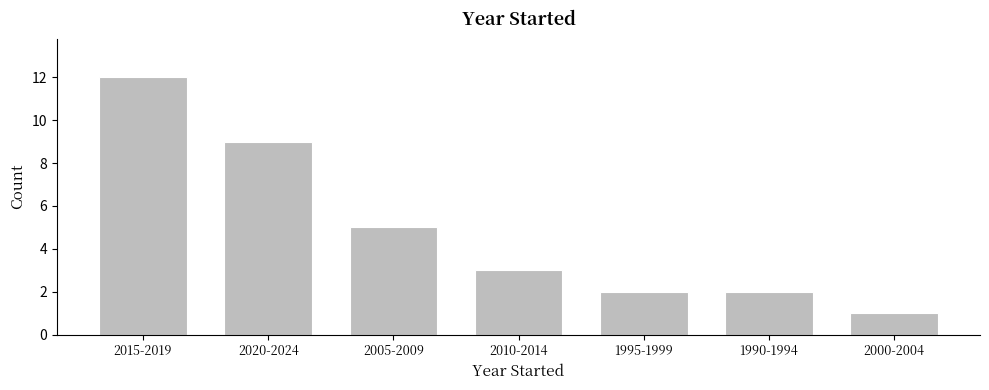

Reading left to right, extract all data points from this chart.

12	9	5	3	2	2	1